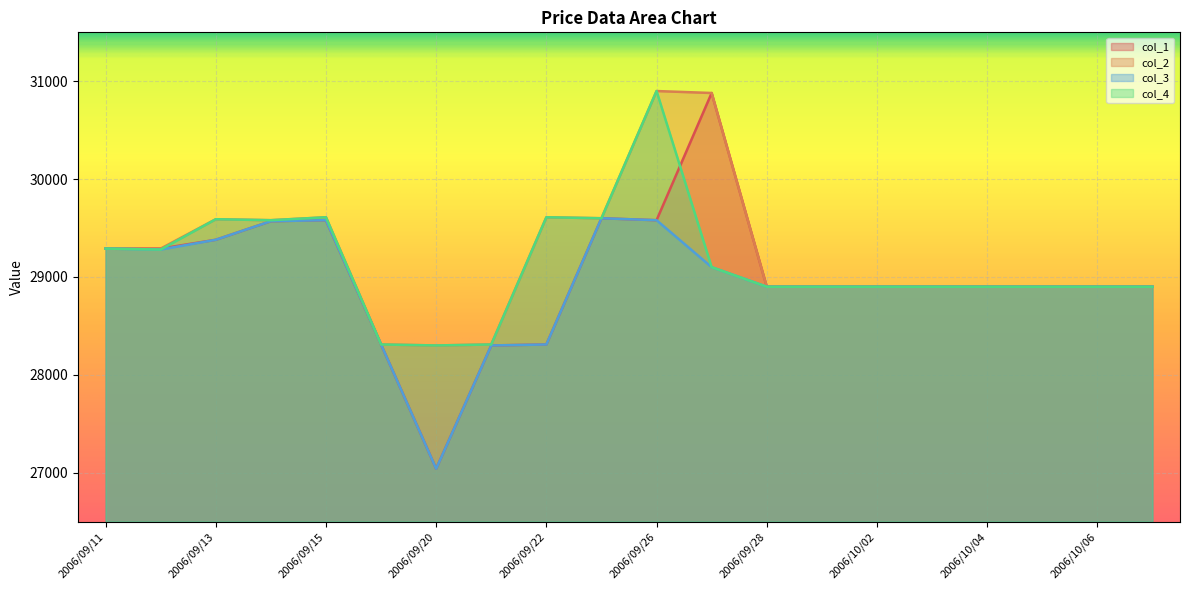

Read the col_3 value at 2006/09/11, to the nearest 50.

29300